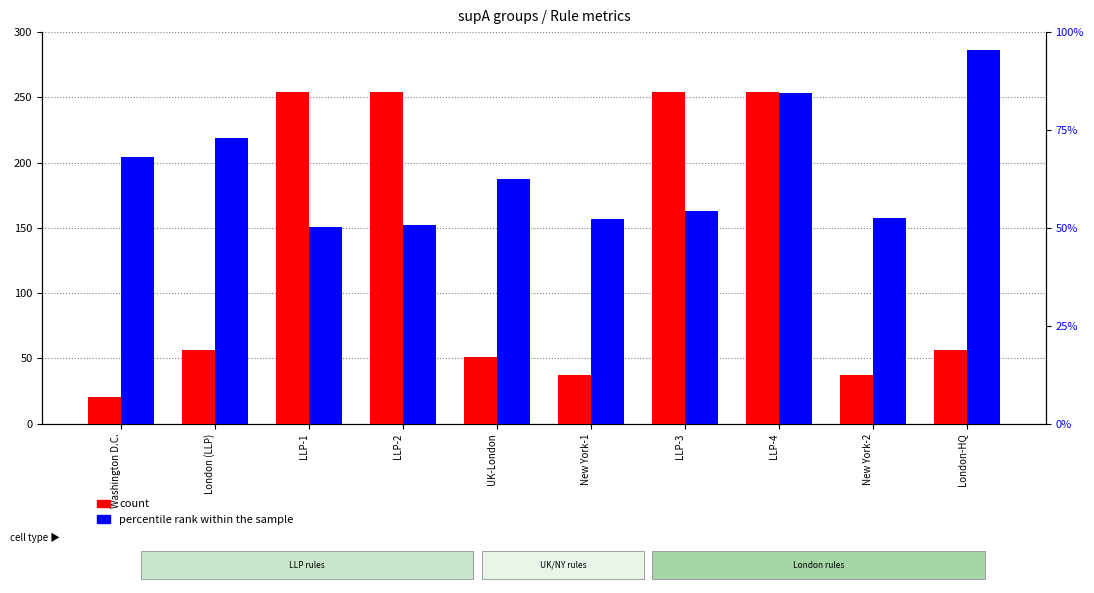

What are all the series names shown in the legend?

count, percentile rank within the sample